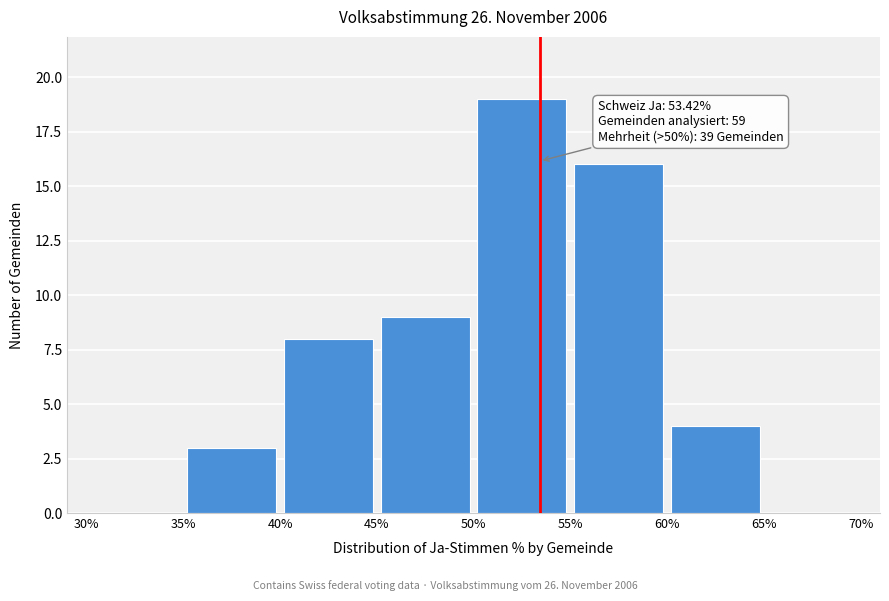

Which range on the x-axis has the tallest bar?

50% to 55%